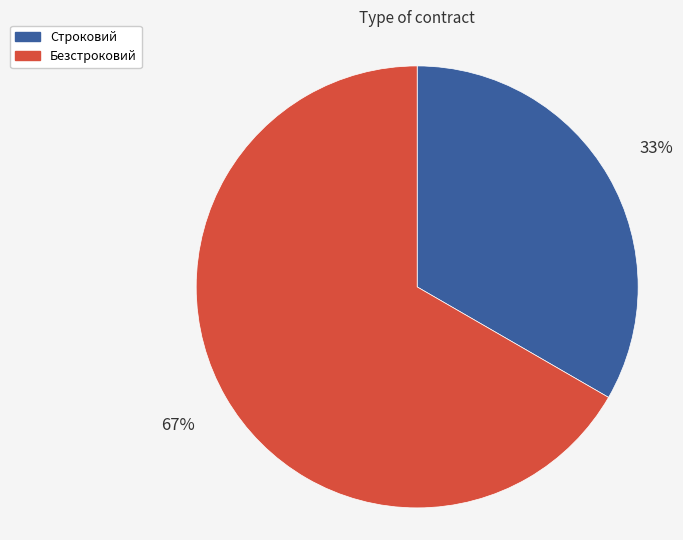

Is it true that Строковий is 46% of the pie?

False